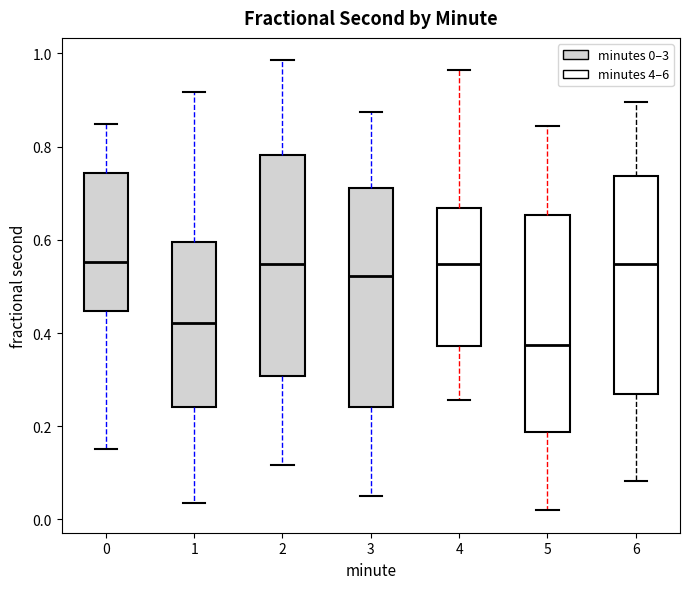

Reading left to right, read every box against the y-axis: the position of its median line, the range the box covers, and the ends of its whiskers. The values are not printed on the chart, so give them approximately, as read against the axis.

0: median 0.56, box 0.44 to 0.74, whiskers 0.16 to 0.84
1: median 0.42, box 0.24 to 0.60, whiskers 0.04 to 0.92
2: median 0.54, box 0.30 to 0.78, whiskers 0.12 to 0.98
3: median 0.52, box 0.24 to 0.72, whiskers 0.06 to 0.88
4: median 0.54, box 0.38 to 0.66, whiskers 0.26 to 0.96
5: median 0.38, box 0.18 to 0.66, whiskers 0.02 to 0.84
6: median 0.54, box 0.28 to 0.74, whiskers 0.08 to 0.90